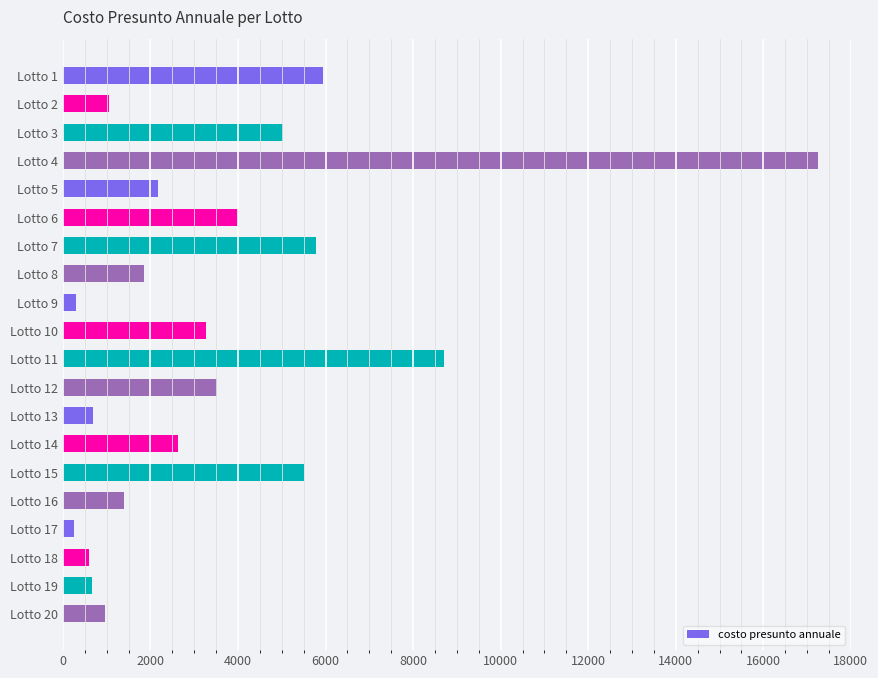

Between Lotto 10 and Lotto 4, which is larger?

Lotto 4